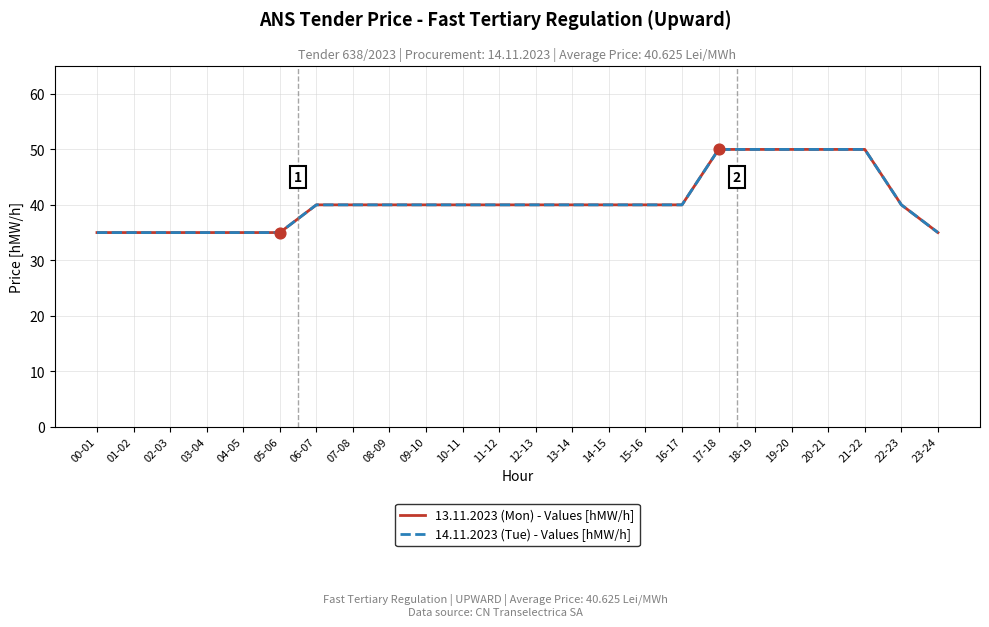

At which category is the sum across all series the highest?

17-18